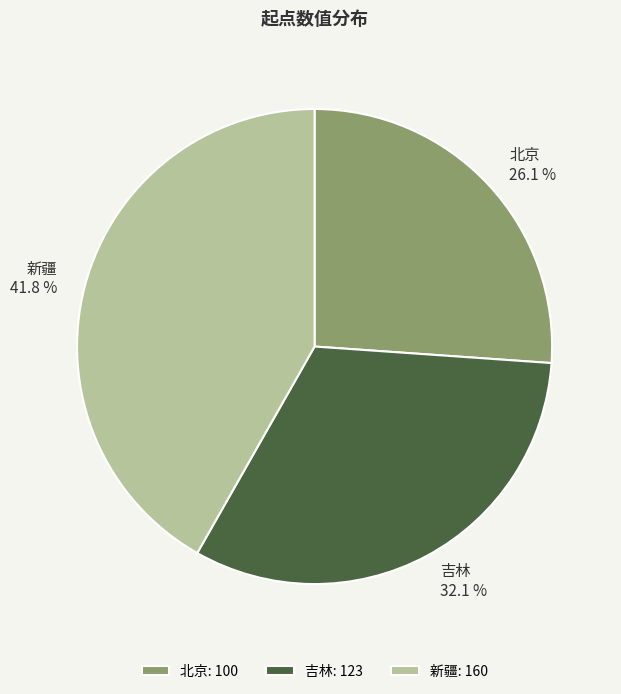

What is the smallest slice in the pie chart?

北京